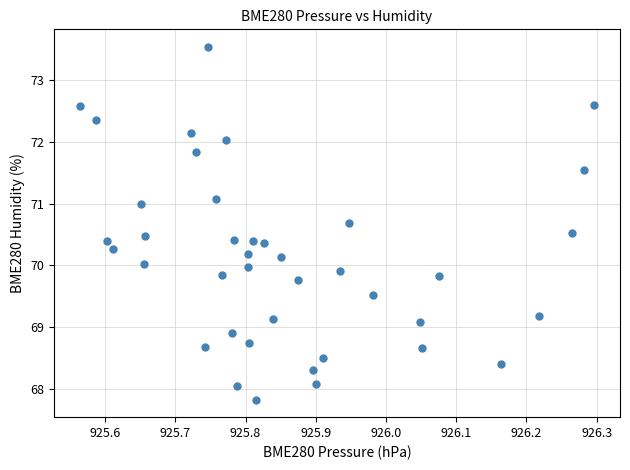

What is the range of Y values (max minus min)?

5.7